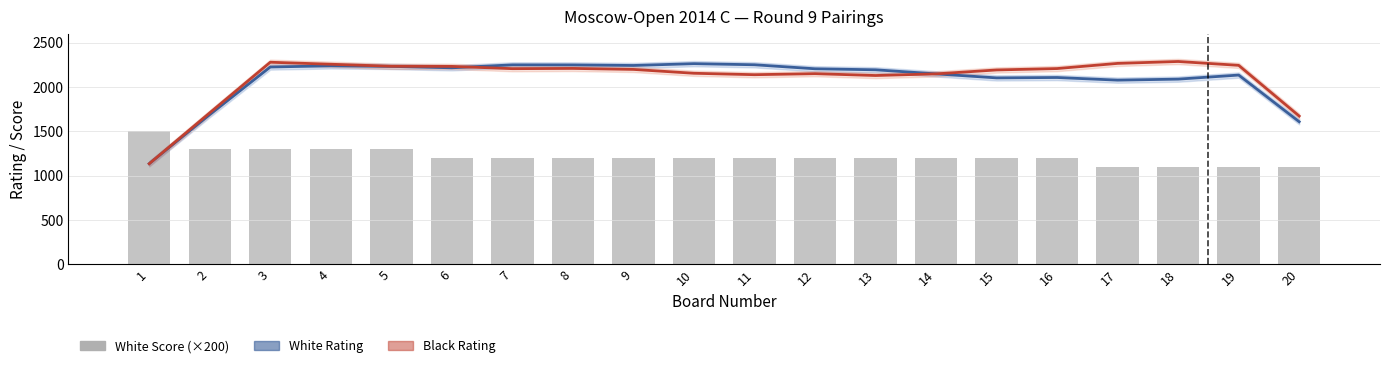

What is the sum of the White Score (×200) values at 6 and 14?

2400.0